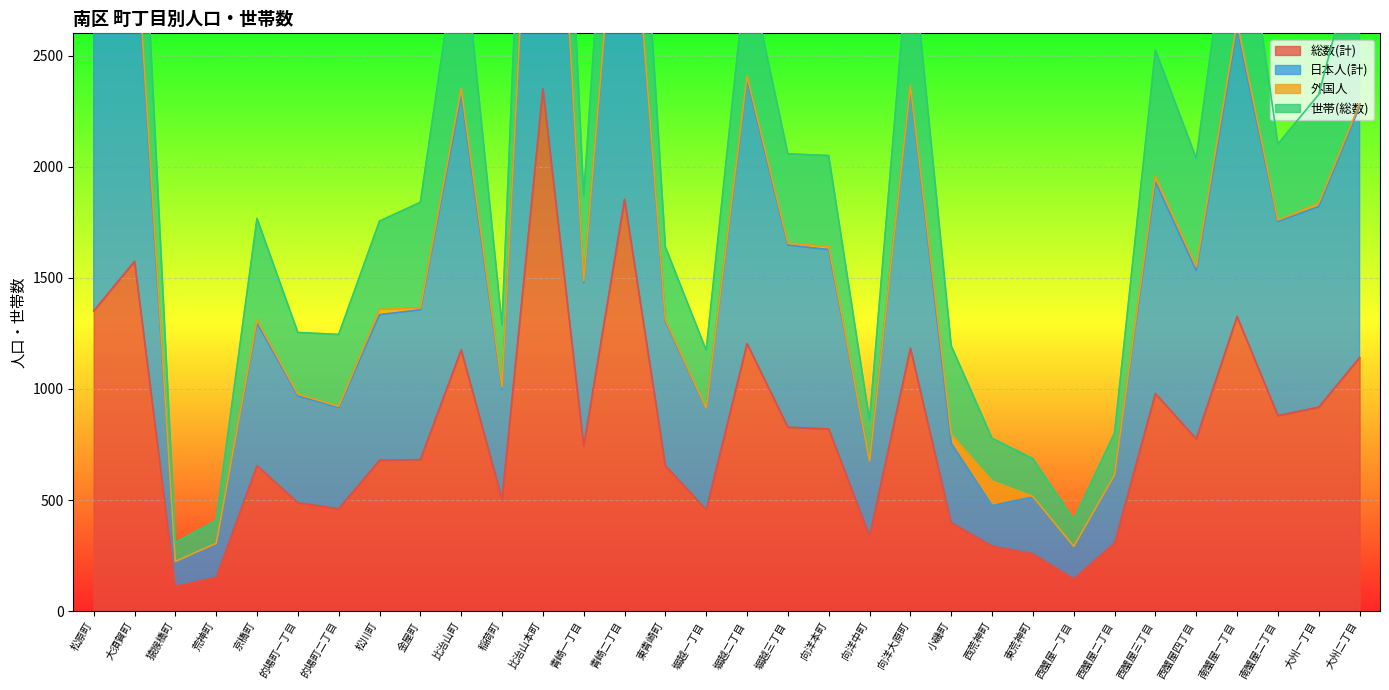

True or false: 総数(計) has a value of 655 at 京橋町.

True